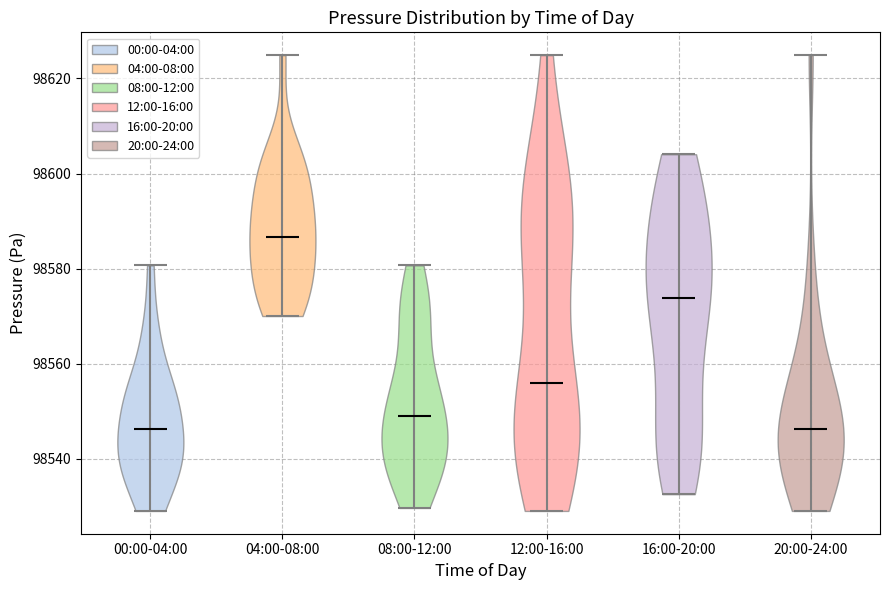

Reading left to right, read every violin against the y-axis: where its median line is, and the lowest and highest points it reaches. The values are not printed on the chart, so give them approximately, as read against the axis.

00:00-04:00: median line 98546, lowest point 98530, highest point 98580
04:00-08:00: median line 98586, lowest point 98570, highest point 98624
08:00-12:00: median line 98550, lowest point 98530, highest point 98580
12:00-16:00: median line 98556, lowest point 98530, highest point 98624
16:00-20:00: median line 98574, lowest point 98532, highest point 98604
20:00-24:00: median line 98546, lowest point 98530, highest point 98624